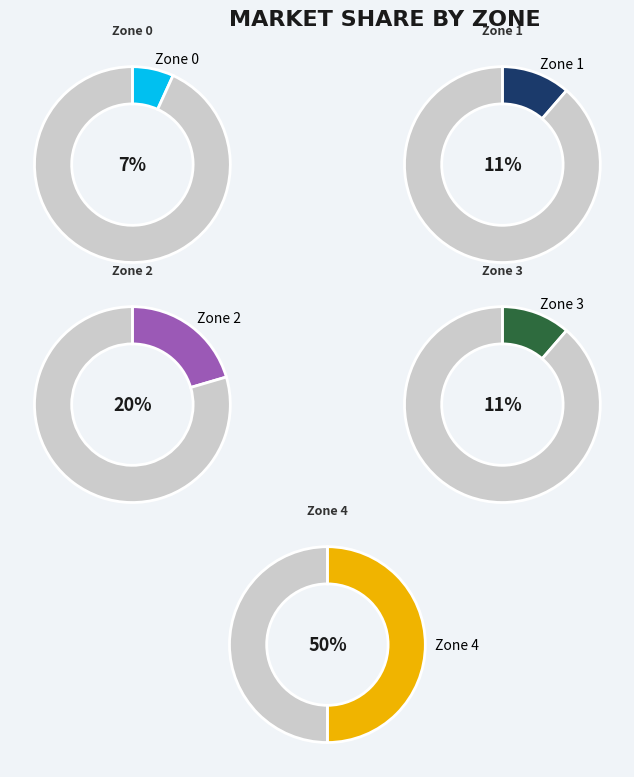

Count the number of slices in the pie.

5